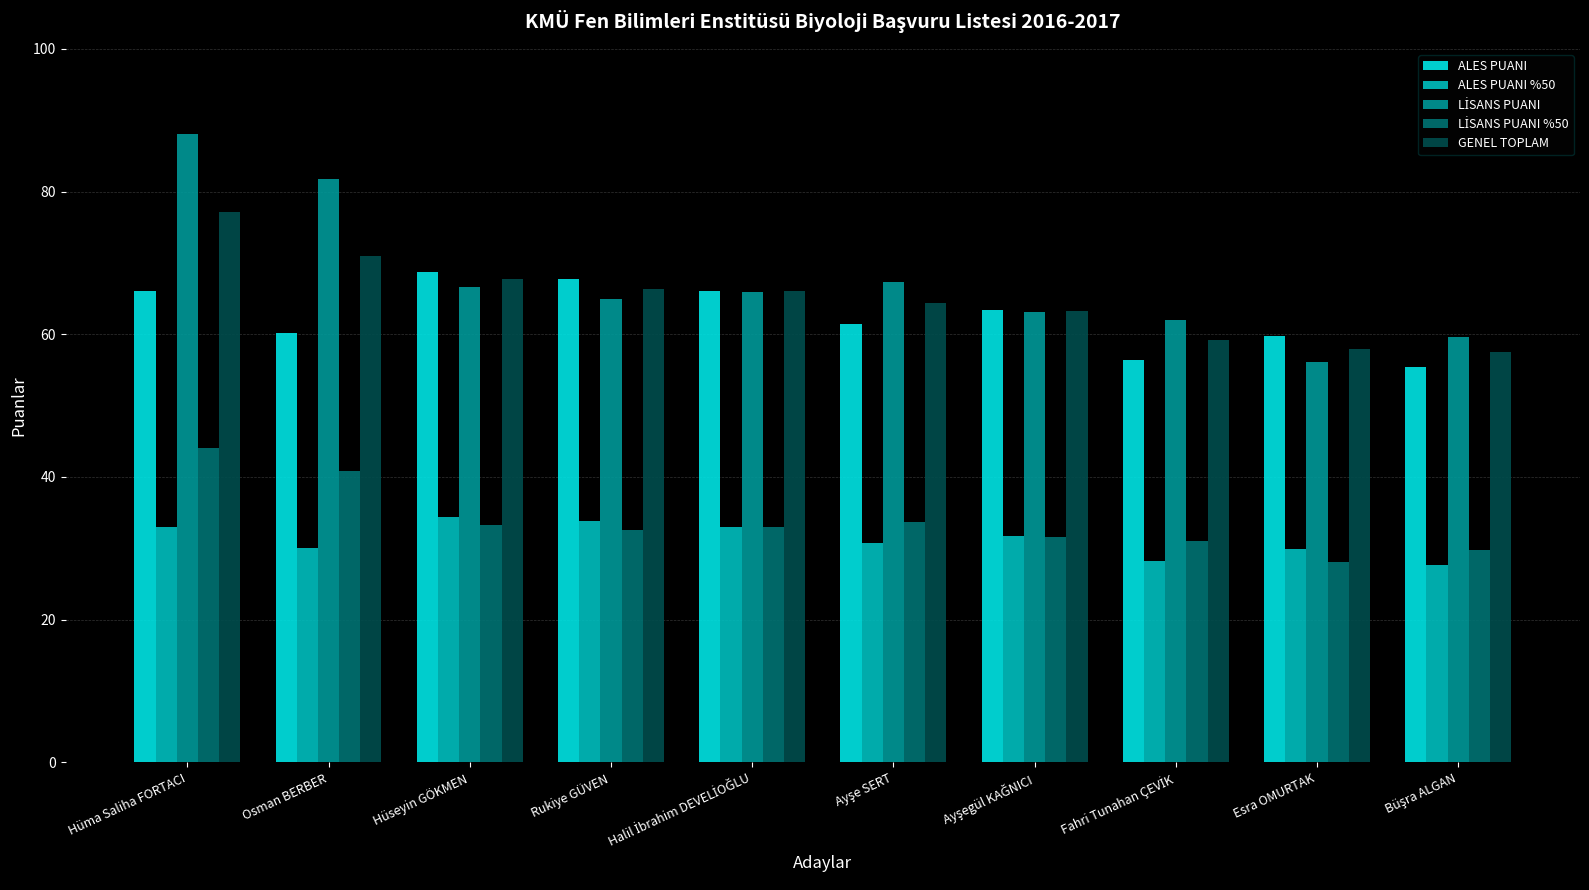

What is the average value of the GENEL TOPLAM series?

65.0